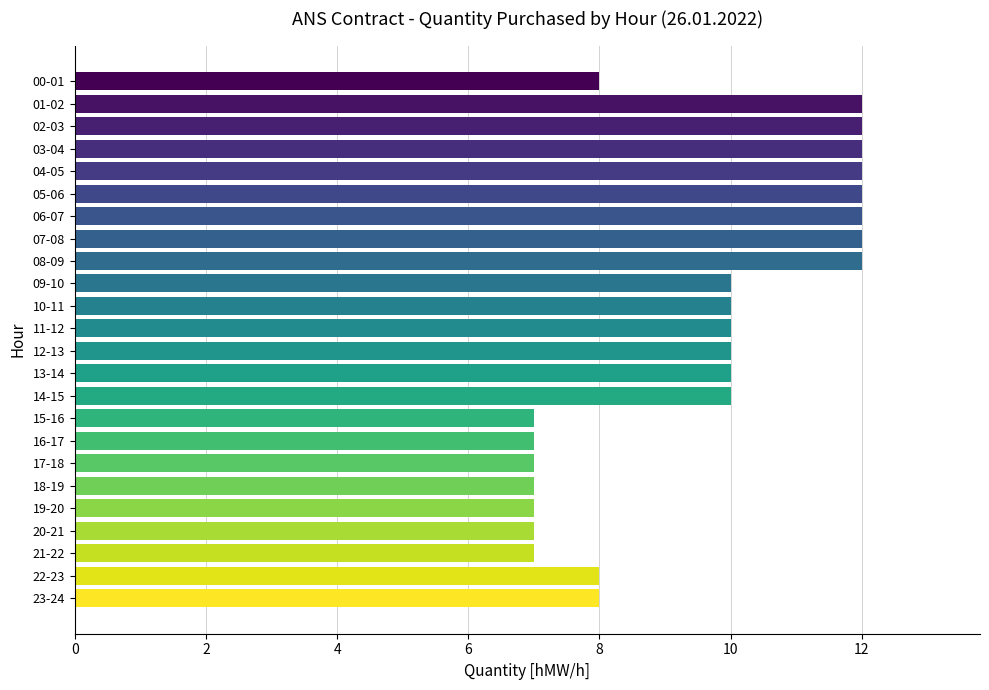

What is the label of the 19th bar from the top?

18-19